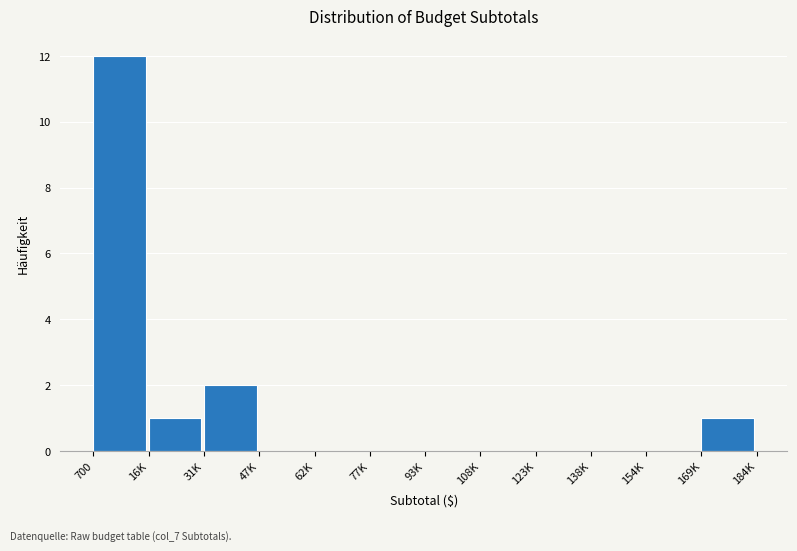

Reading left to right, list all the values displayed in this chart.

700=12	16K=1	31K=2	47K=0	62K=0	77K=0	93K=0	108K=0	123K=0	138K=0	154K=0	169K=1